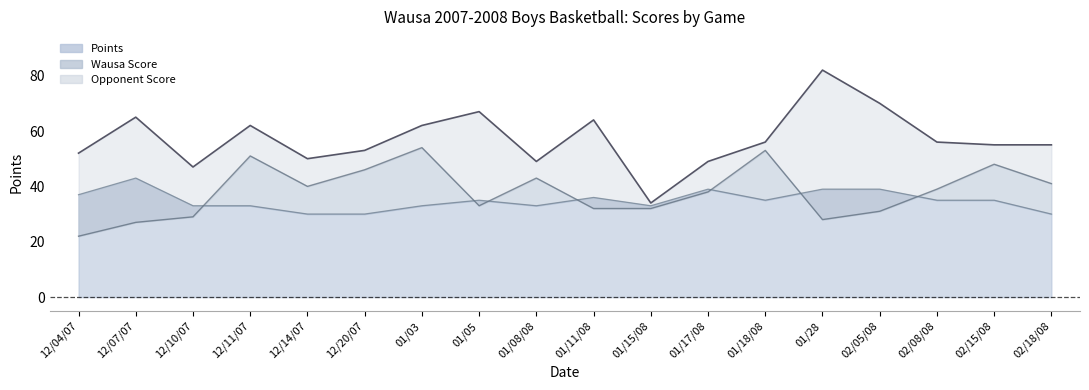

True or false: Points has a value of 20 at 01/15/08.

False